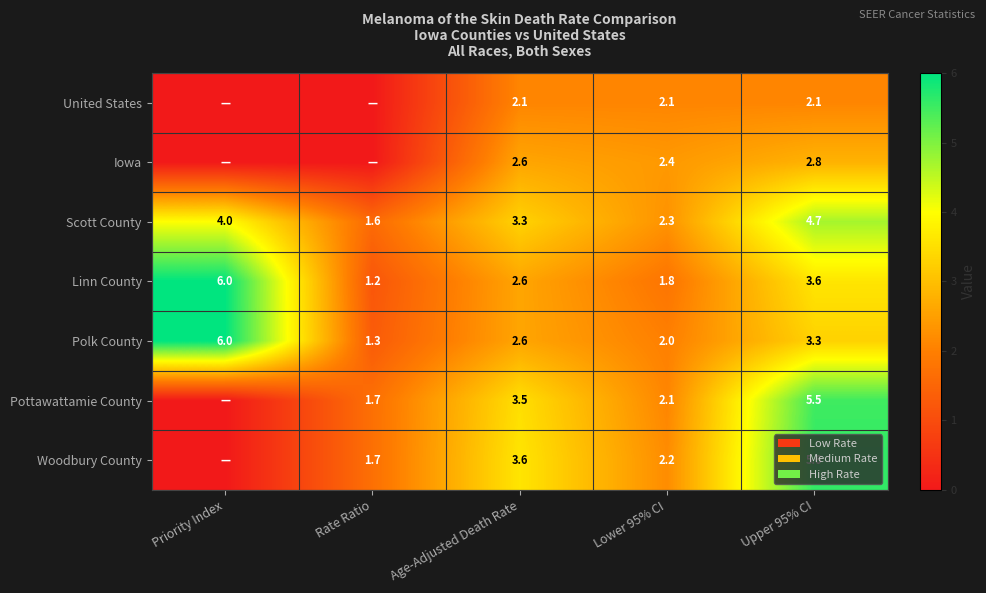

What is the difference between the Iowa values at Lower 95% CI and Upper 95% CI?

0.4